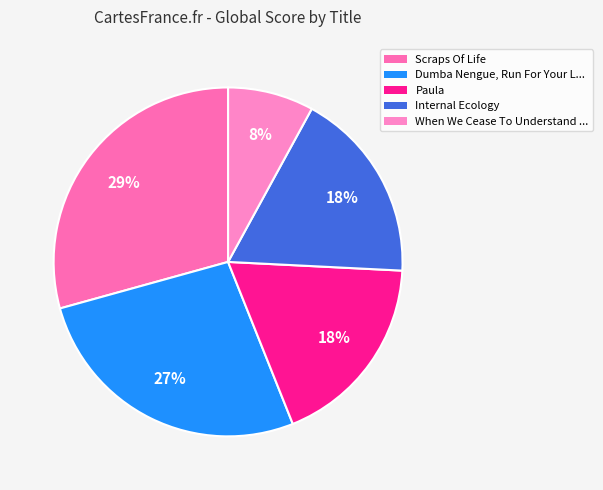

How many slices are in this pie chart?

5